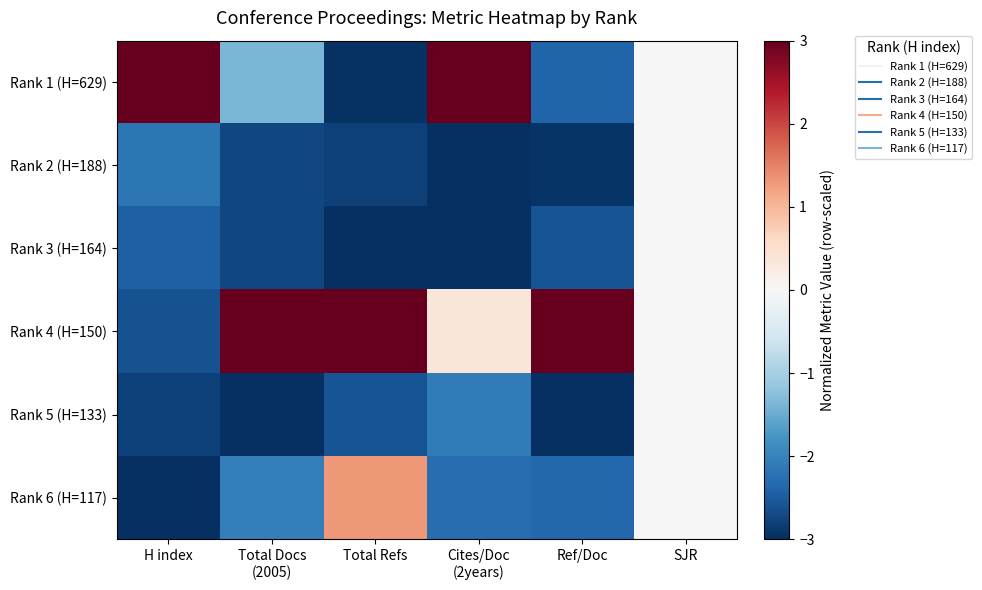

At Cites/Doc (2years), list the series in order from largest to smallest.

Rank 1 (H=629), Rank 4 (H=150), Rank 5 (H=133), Rank 6 (H=117), Rank 2 (H=188), Rank 3 (H=164)